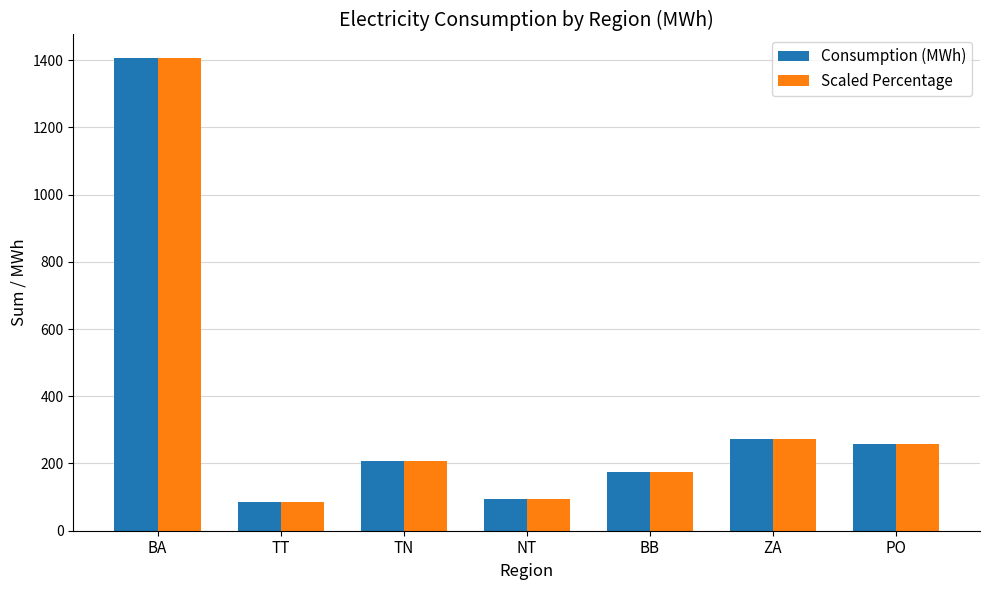

How many bars are there in total?

14